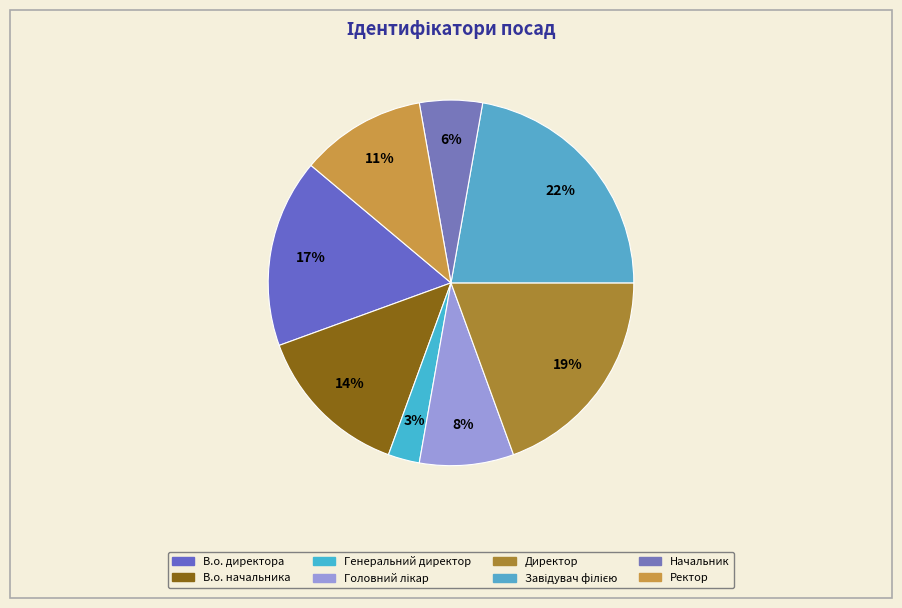

Which has a higher value, Ректор or Завідувач філією?

Завідувач філією